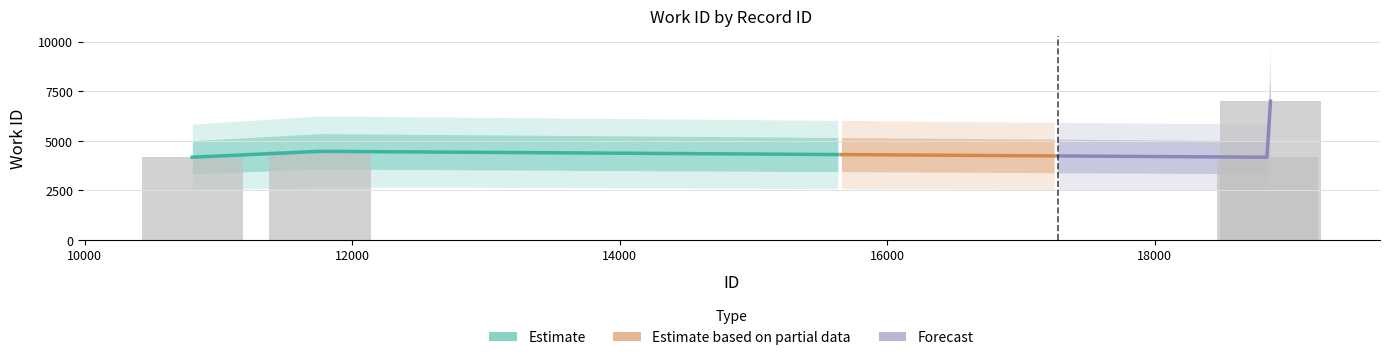

What is the value of the 1st bar from the left?

4169